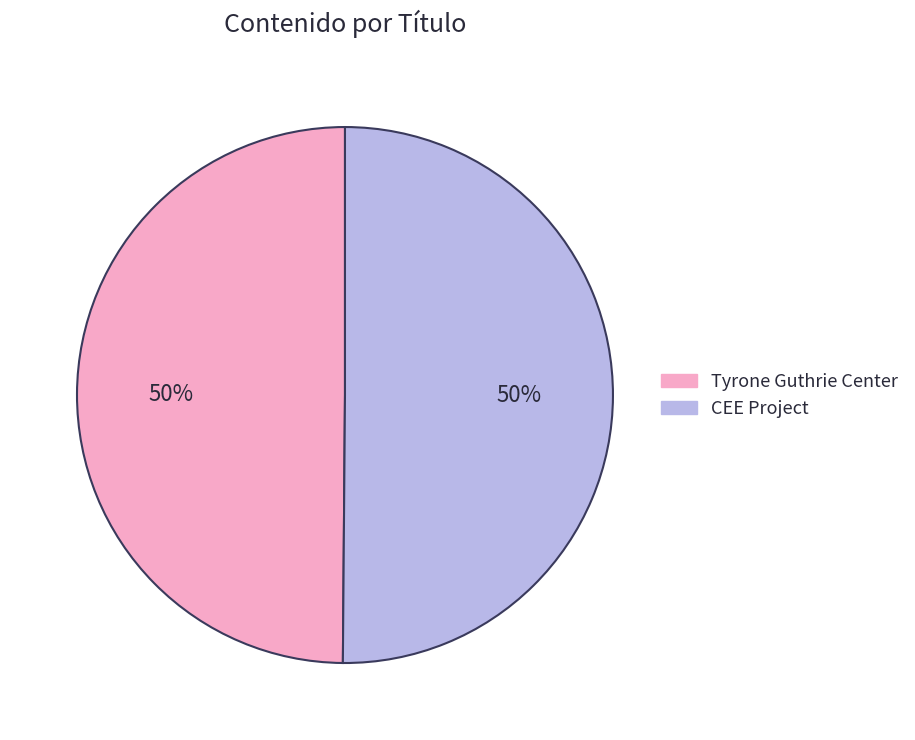

To the nearest percent, what is the combined percentage of CEE Project and Tyrone Guthrie Center?

100%